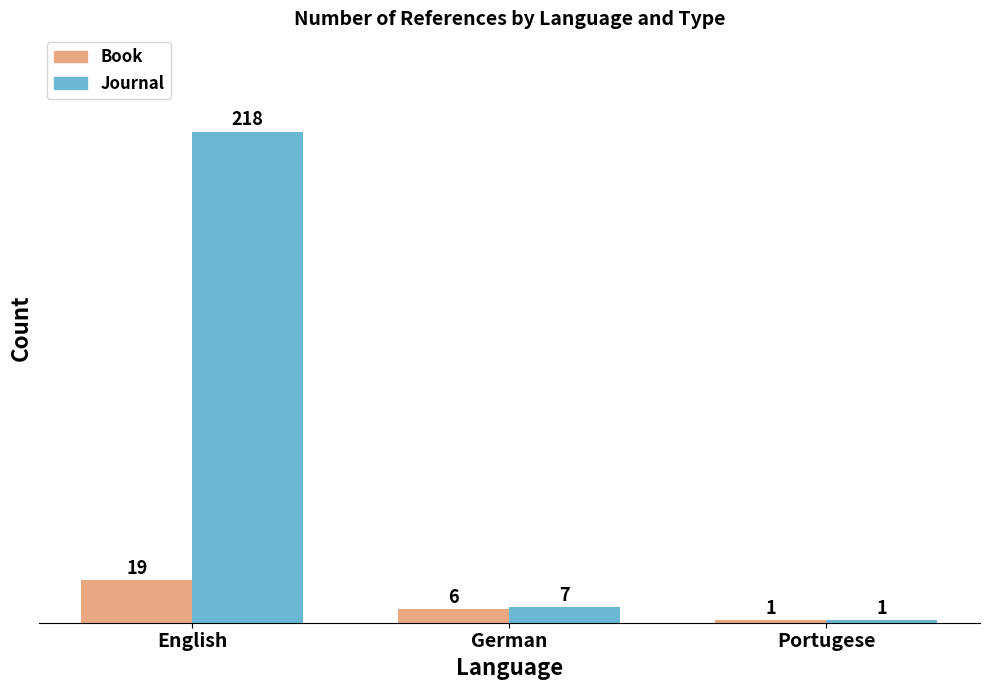

Which series has the largest total across all categories?

Journal